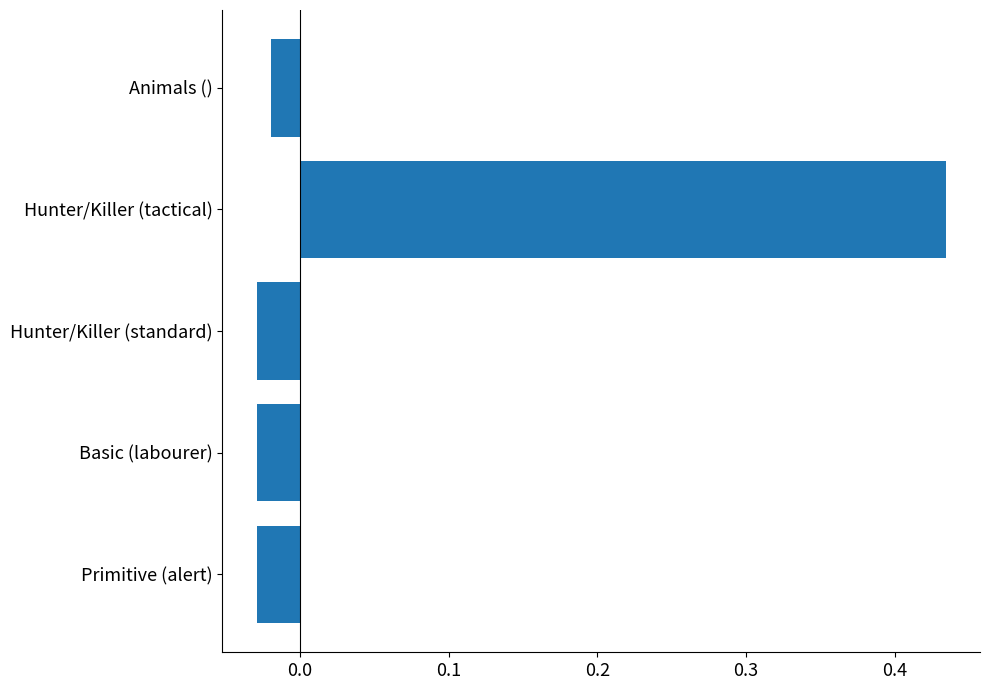

What is the difference between the maximum and second lowest values?

0.5